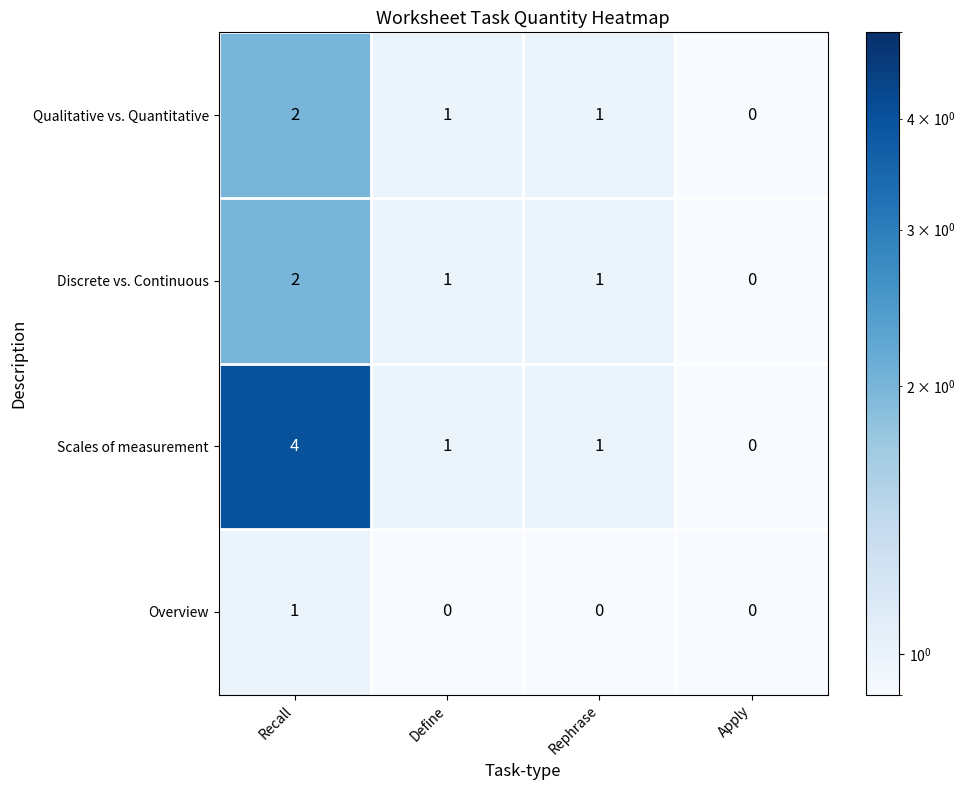

How many data points in Qualitative vs. Quantitative are less than 1?

1